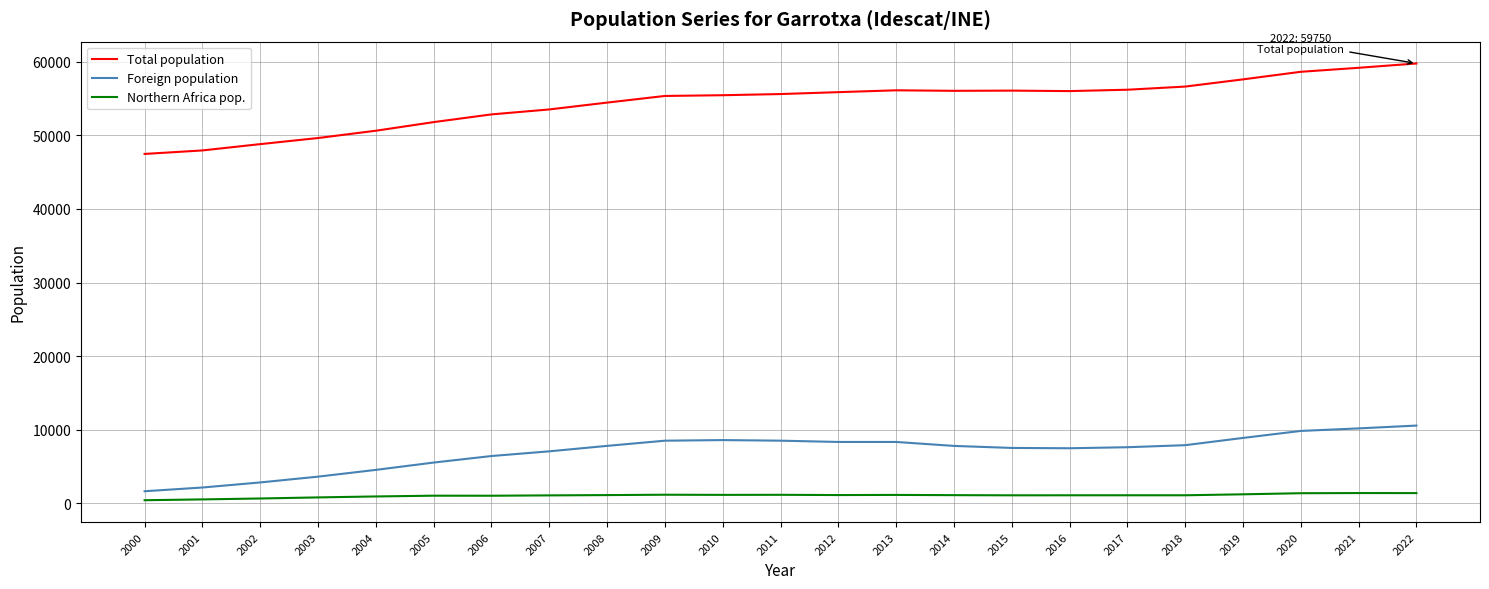

Is this an area chart (filled region under the line)?

No